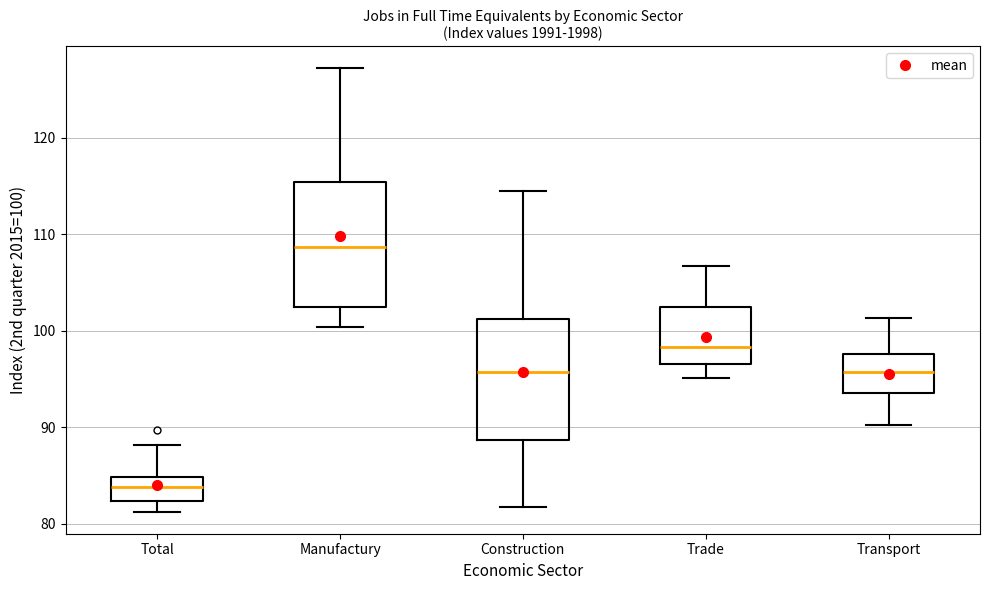

Which box's median line is the lowest?

Total